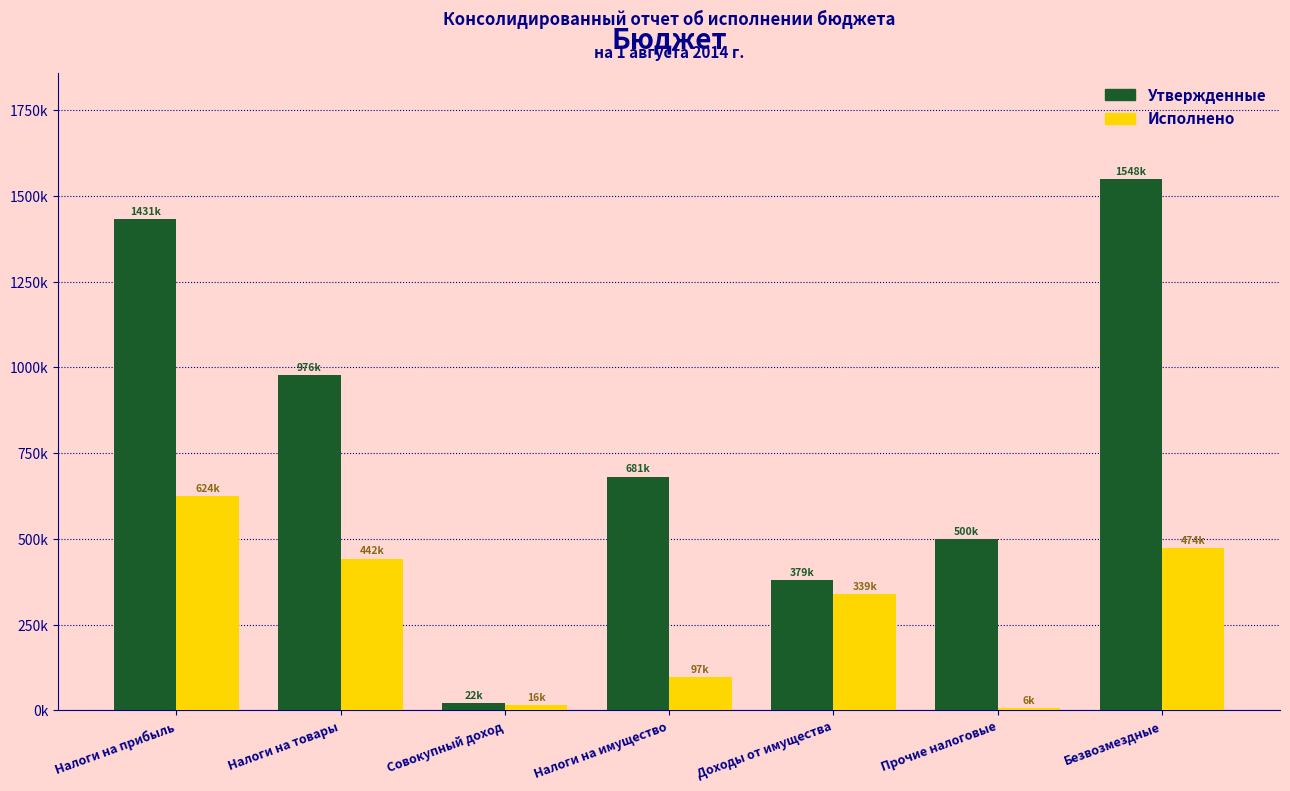

What are all the series names shown in the legend?

Утвержденные, Исполнено